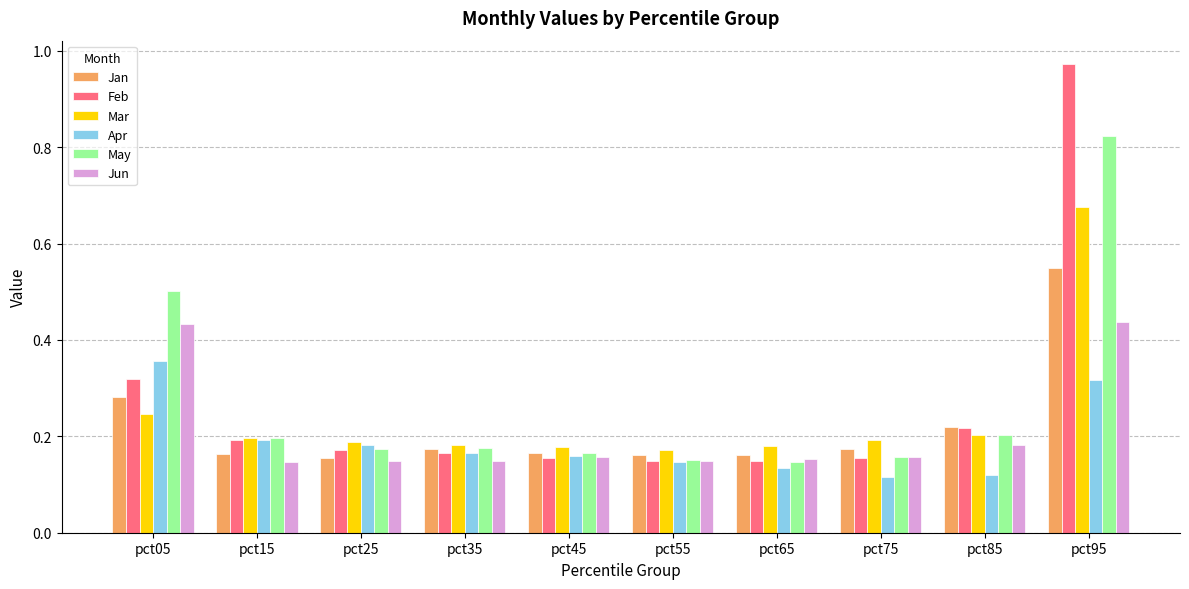

Does the chart contain any negative values?

No